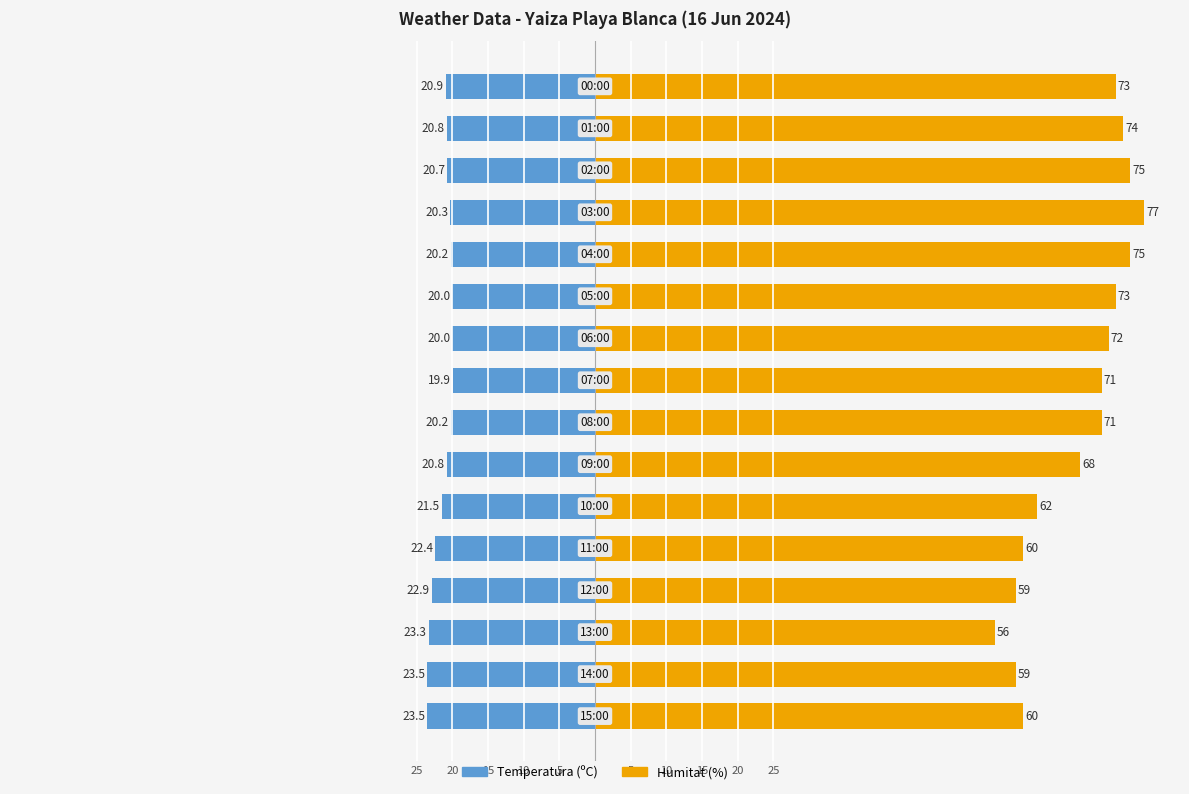

Are the bars horizontal?

Yes